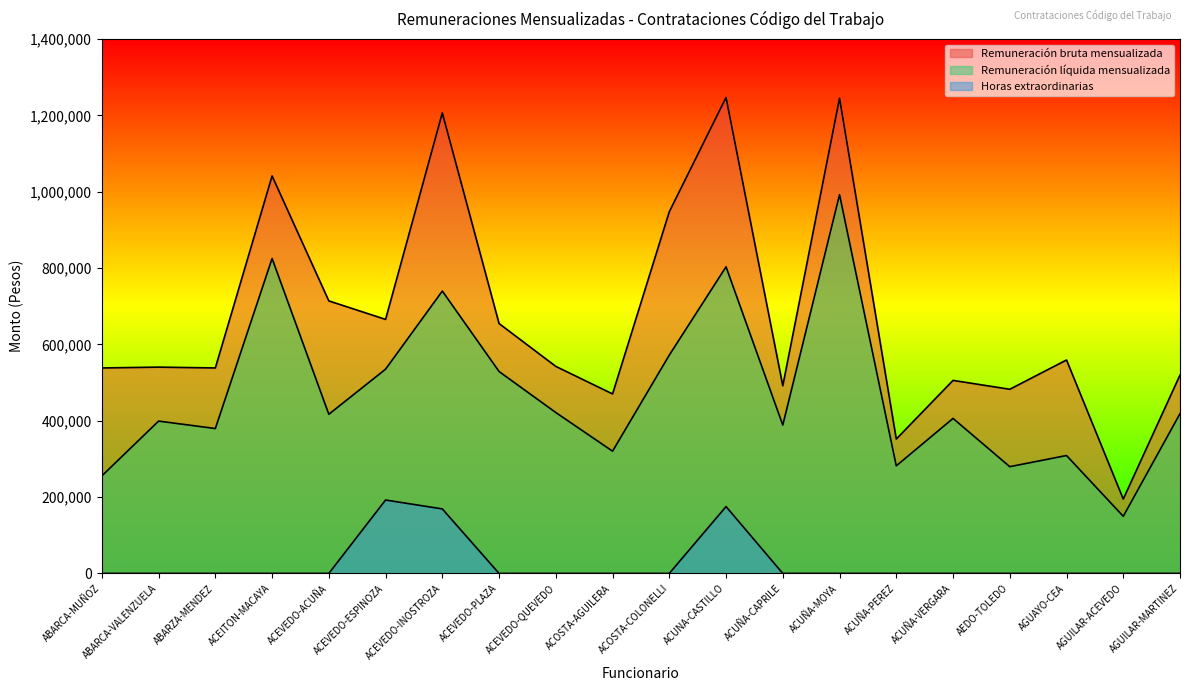

The Remuneración líquida mensualizada series shows 202824 at AGUAYO-CEA. True or false?

False